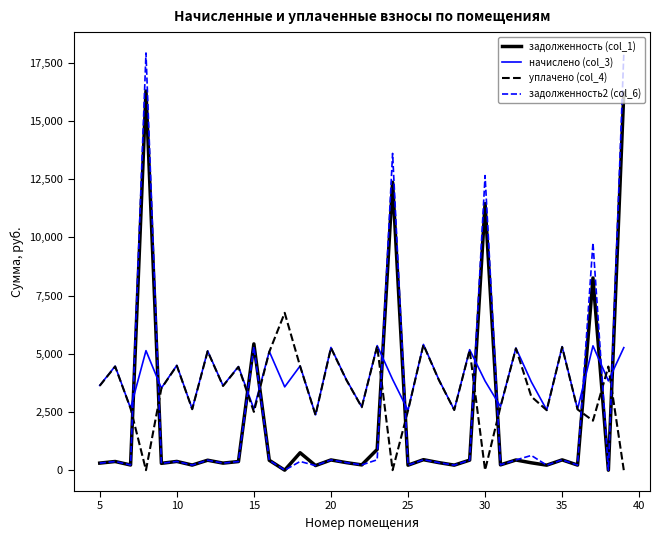

Which series has the widest spread of values?

задолженность2 (col_6)